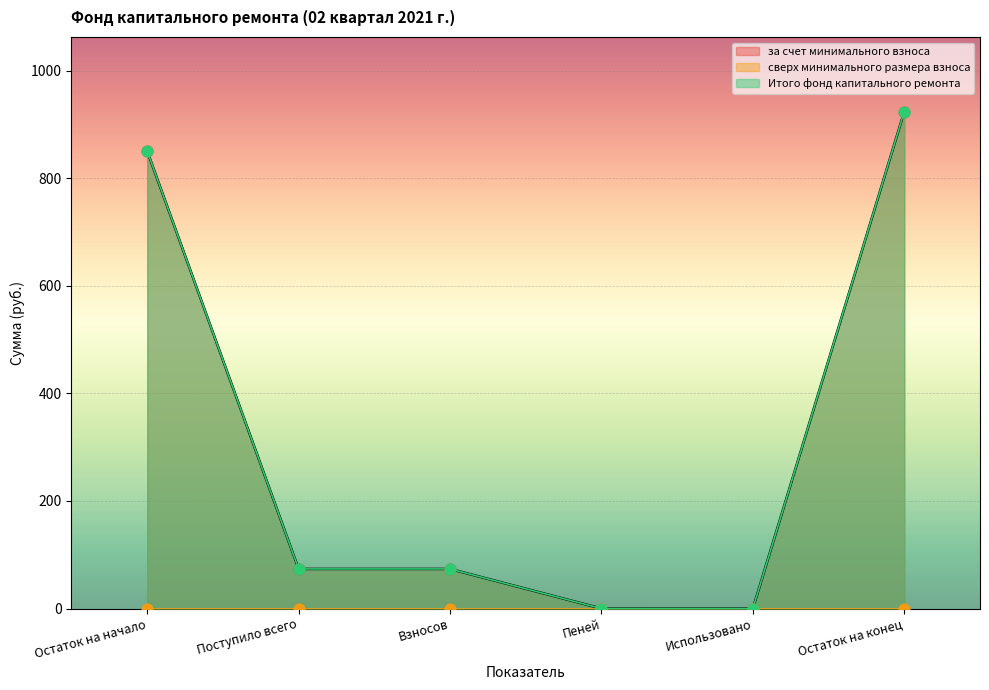

Which series contains the highest Y value?

за счет минимального взноса